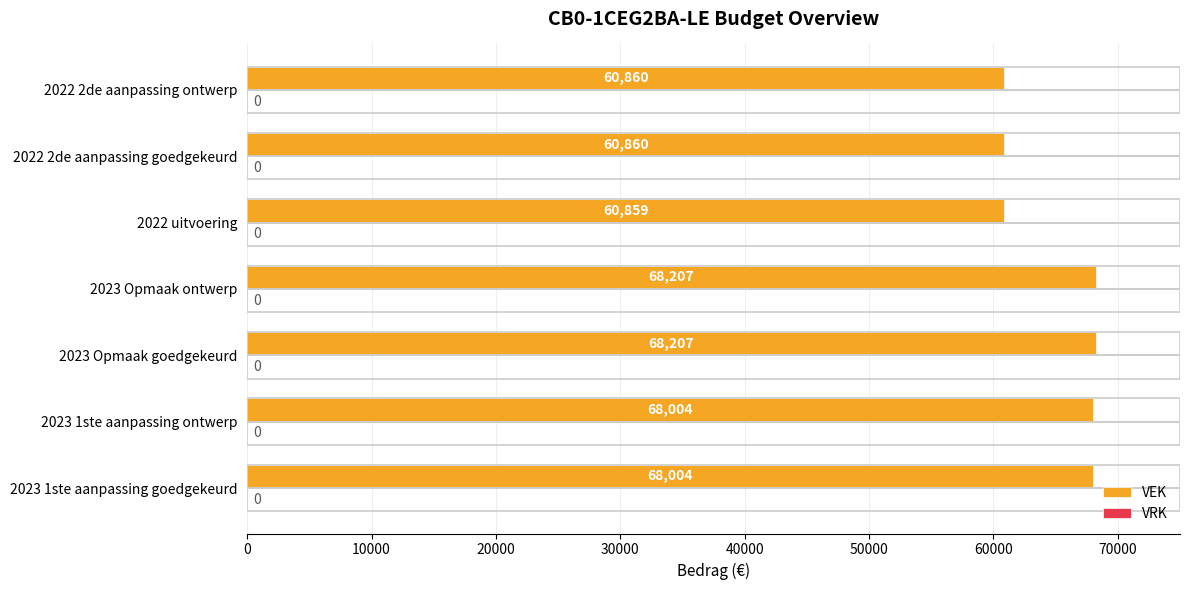

What value does the data have at 2023 Opmaak ontwerp?

68207